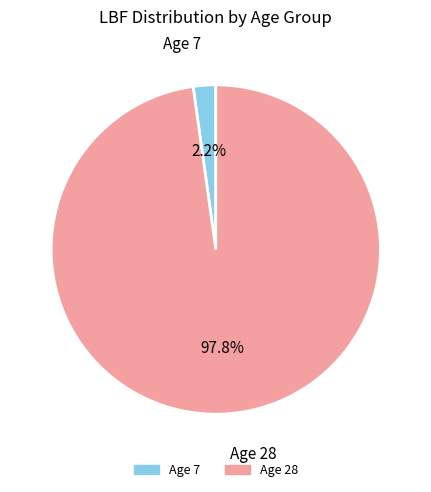

Does any single category account for the majority?

Yes